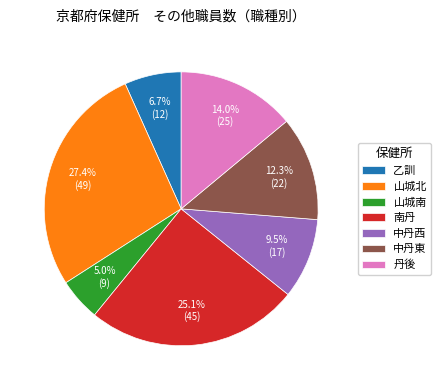

To the nearest percent, what is the difference between the largest and smallest slice percentages?

22%